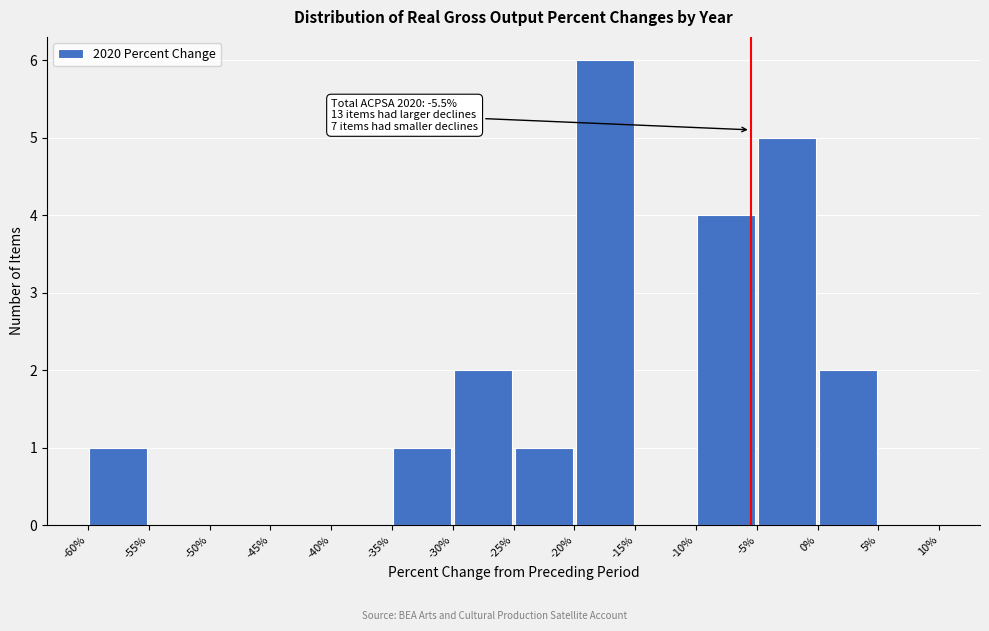

Which range on the x-axis has the tallest bar?

-20% to -15%